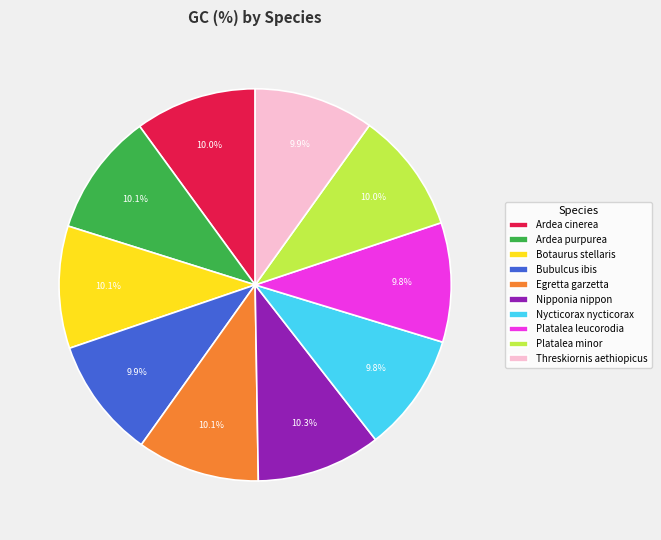

Does any single category account for the majority?

No